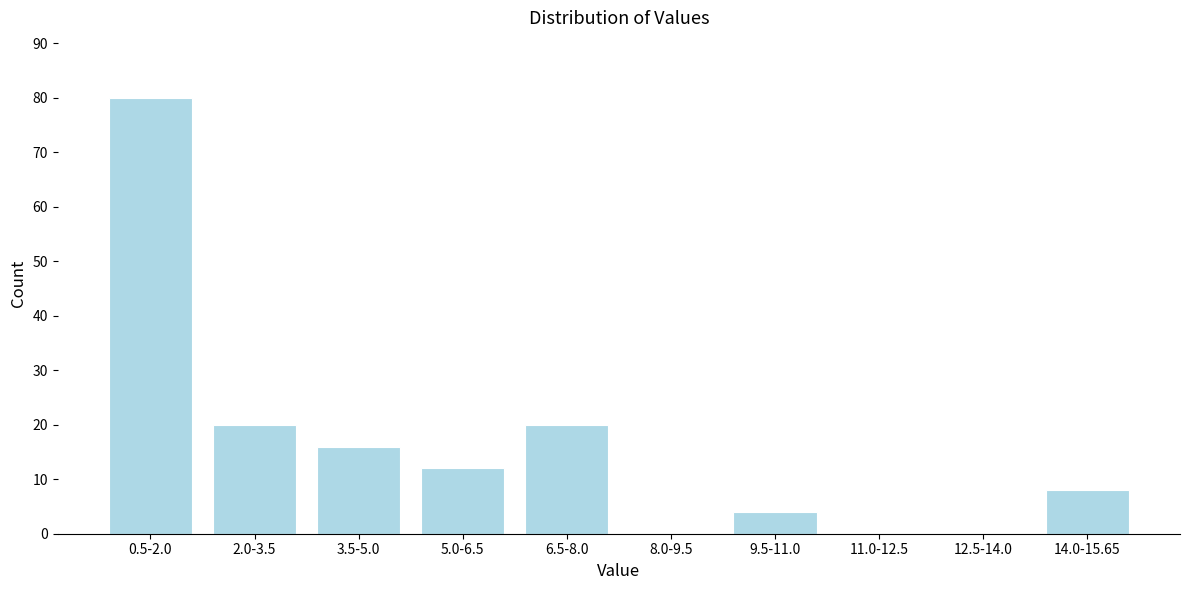

Reading right to left, list all the values displayed in this chart.

14.0-15.65=8	12.5-14.0=0	11.0-12.5=0	9.5-11.0=4	8.0-9.5=0	6.5-8.0=20	5.0-6.5=12	3.5-5.0=16	2.0-3.5=20	0.5-2.0=80